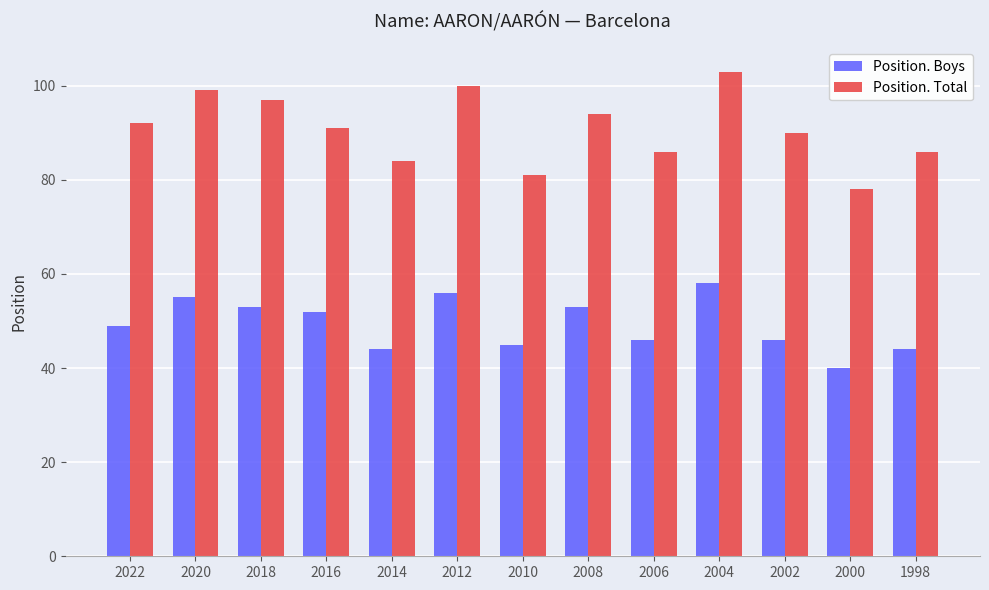

Is the value of Position. Total at 1998 greater than the value of Position. Boys at 2008?

Yes